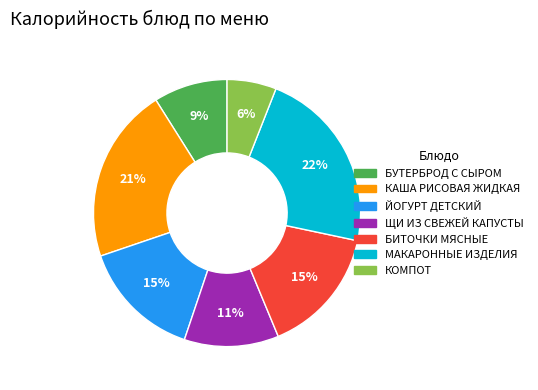

What percentage is the КАША РИСОВАЯ ЖИДКАЯ slice, to the nearest percent?

21%